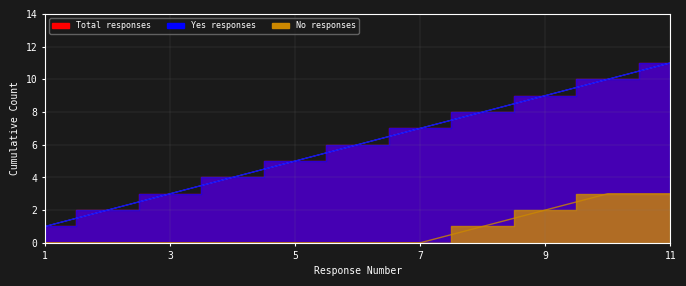

Does the chart display data point markers on the line(s)?

No